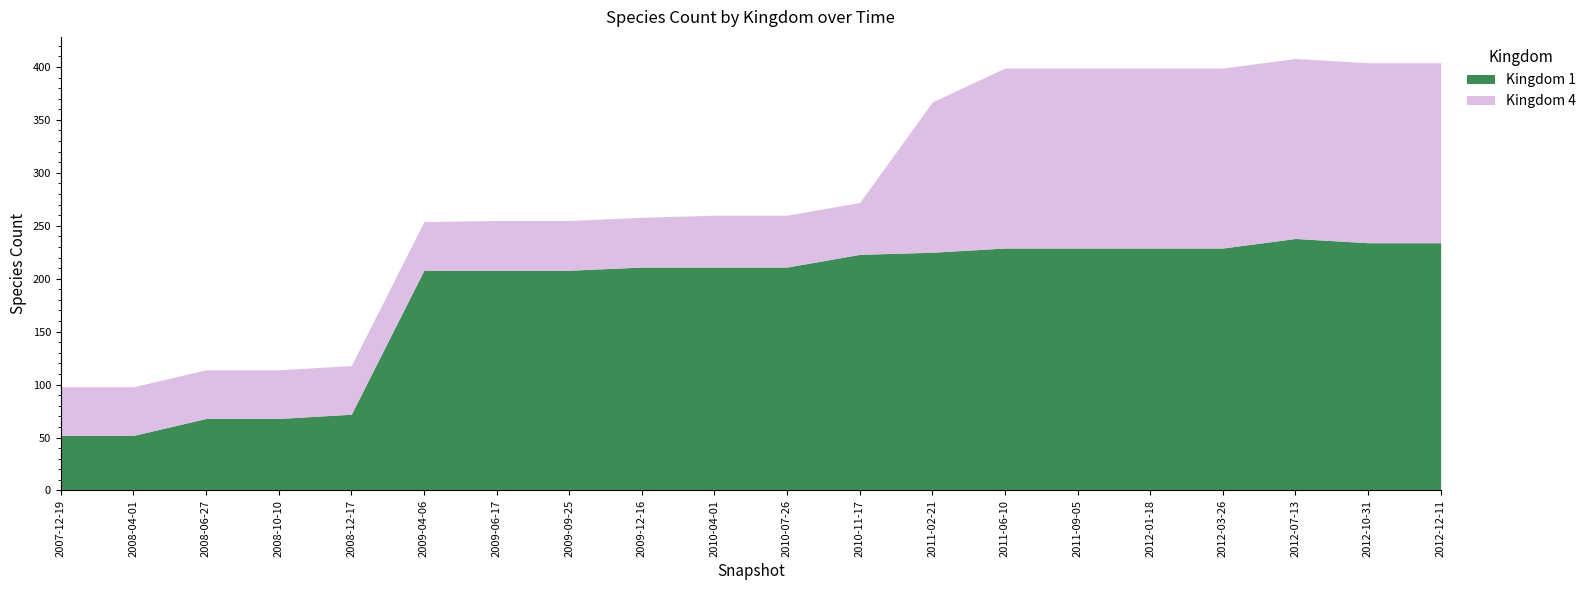

At which label does Kingdom 4 reach its peak?

2011-06-10